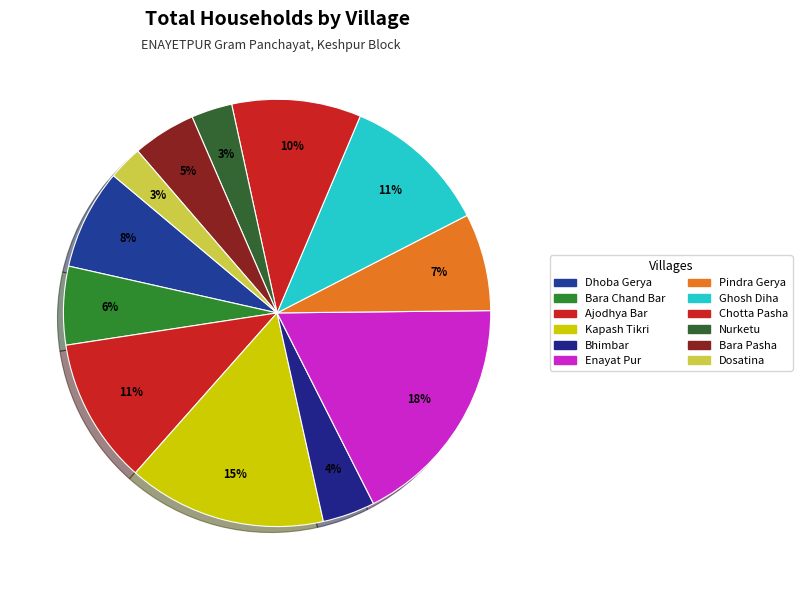

Approximately how many times larger is the value at Enayat Pur compared to Nurketu?

5.7